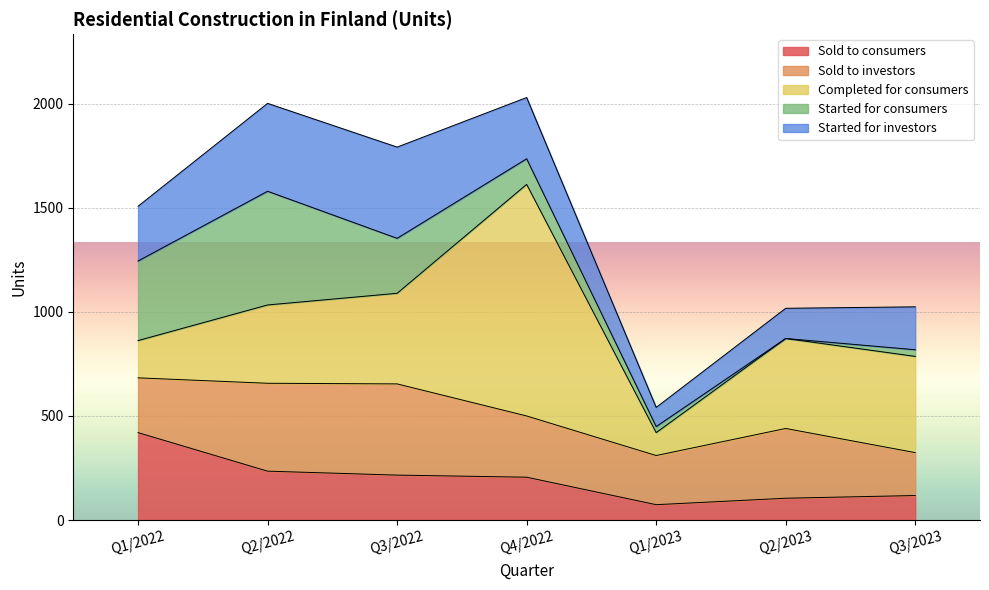

True or false: Started for consumers has a value of -256 at Q2/2023.

False